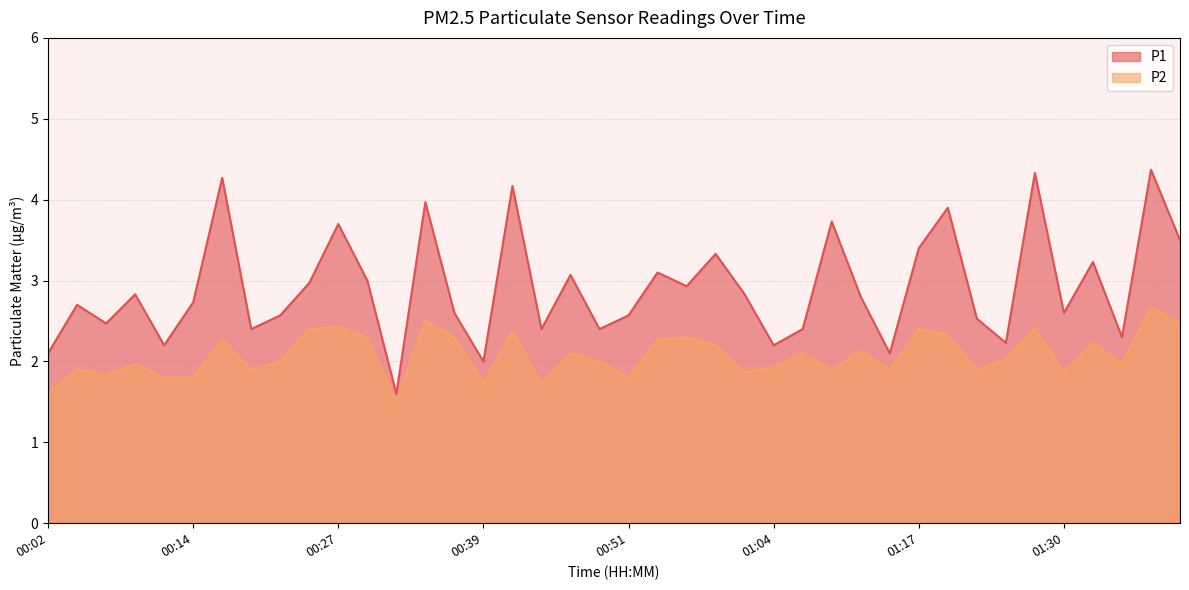

What is the sum of the P1 values at 01:40 and 01:12?

6.3